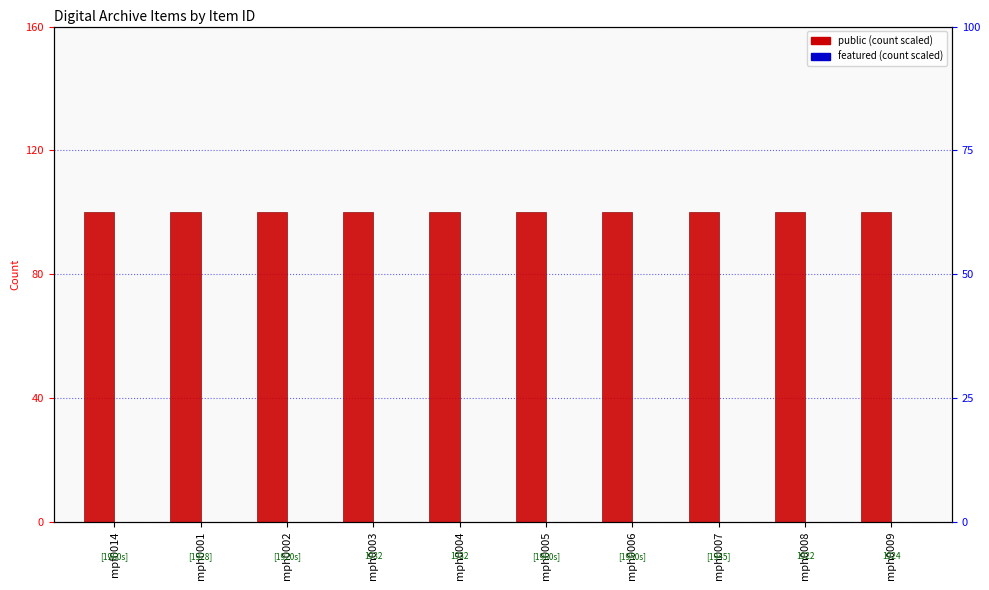

At which label is public closest to 100?

mpf0014